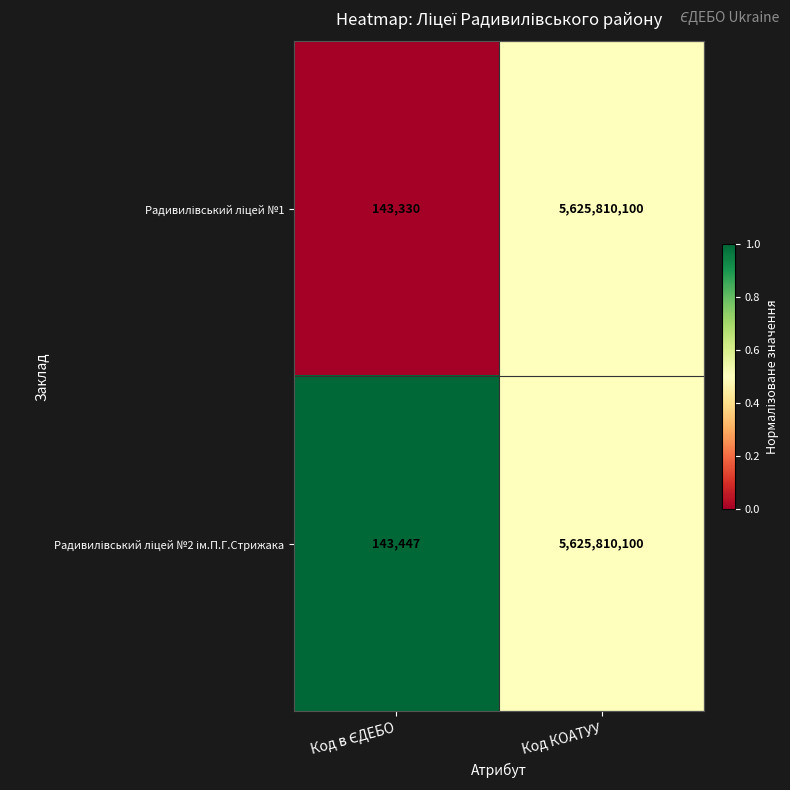

How many data points does each series have?

2